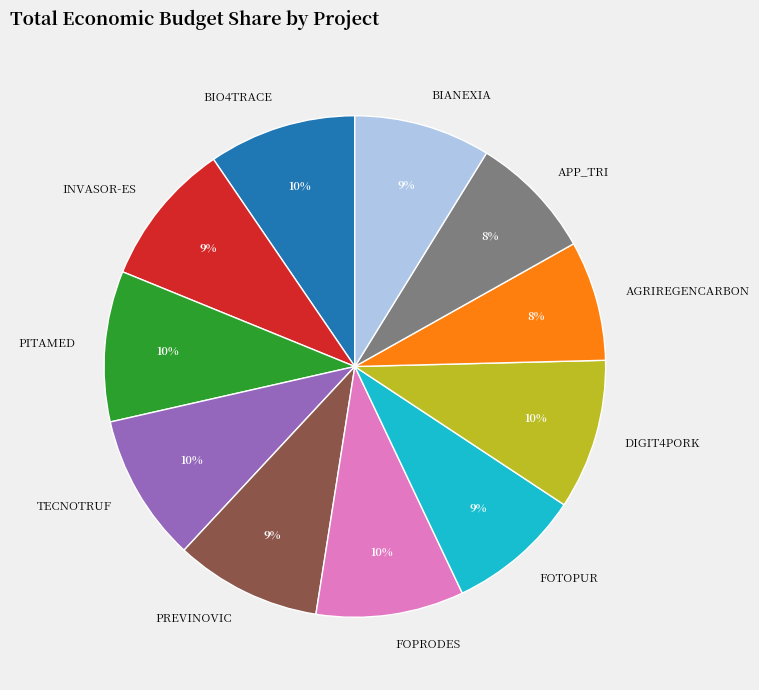

Does BIO4TRACE represent more than half of the total?

No